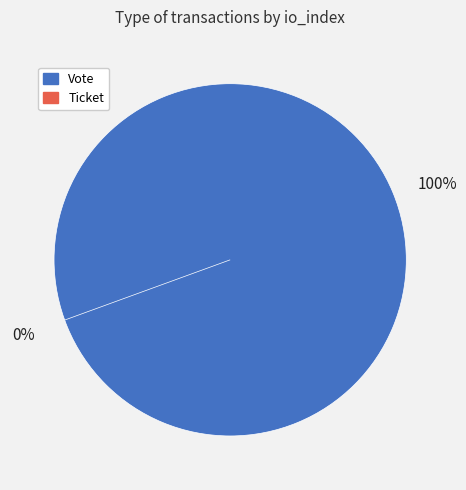

Rank the categories by value from lowest to highest.

Ticket, Vote